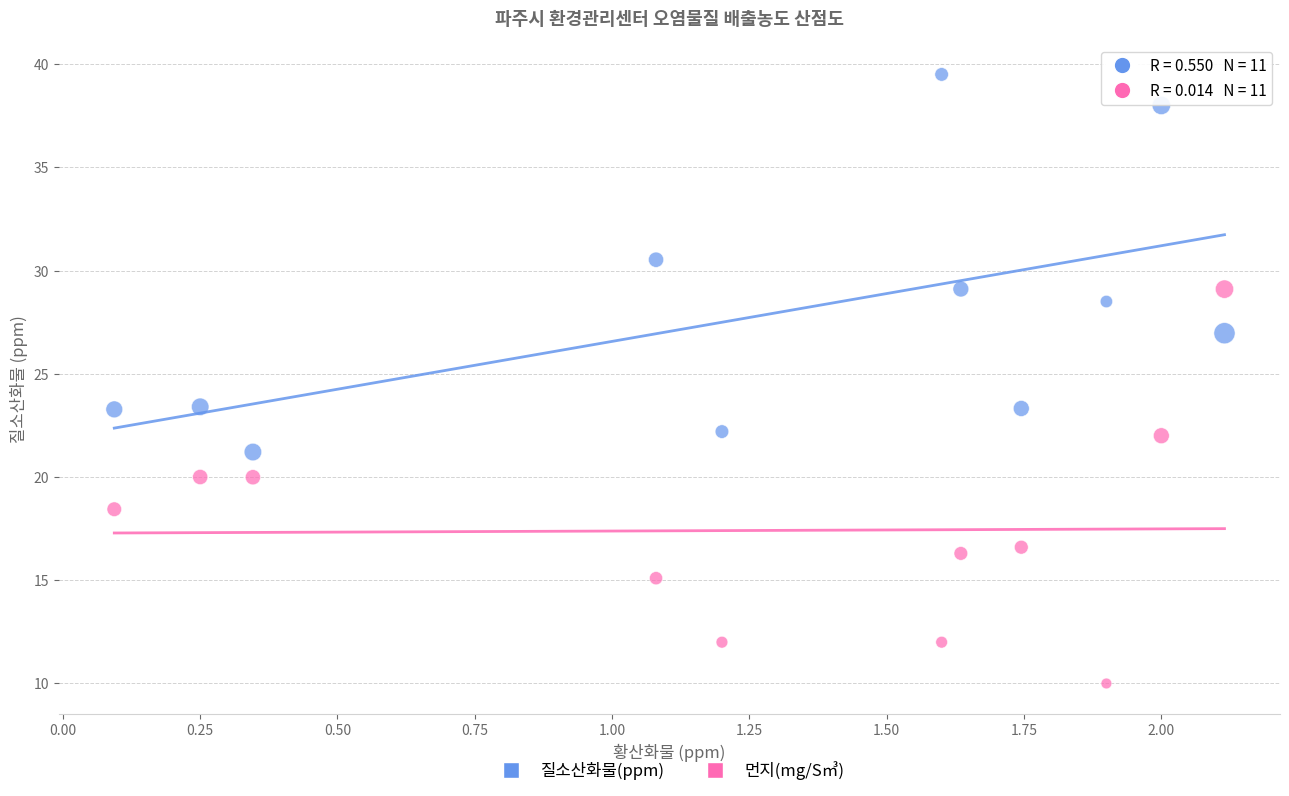

Across all data points, what is the range of Y values (max minus min)?

29.5